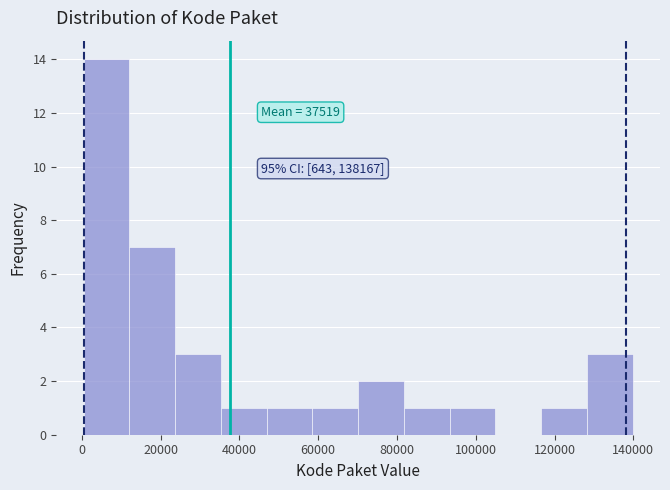

Which range on the x-axis has the tallest bar?

0 to 12000